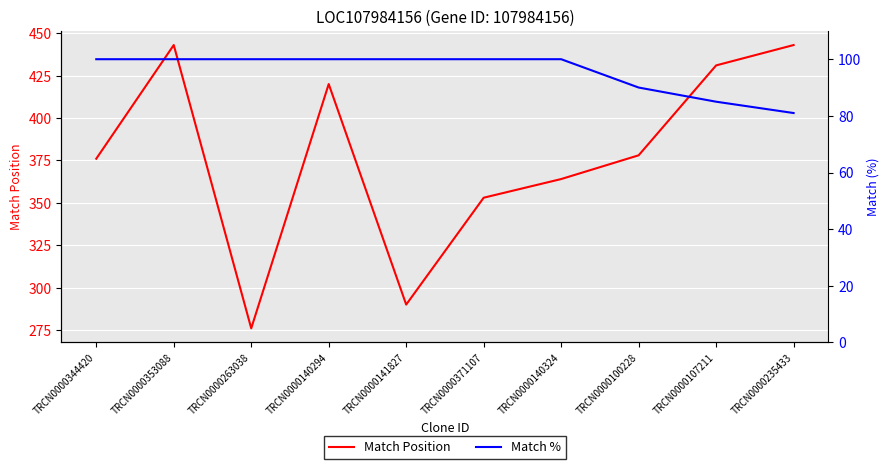

At which category does the chart reach its minimum across all series?

TRCN0000235433